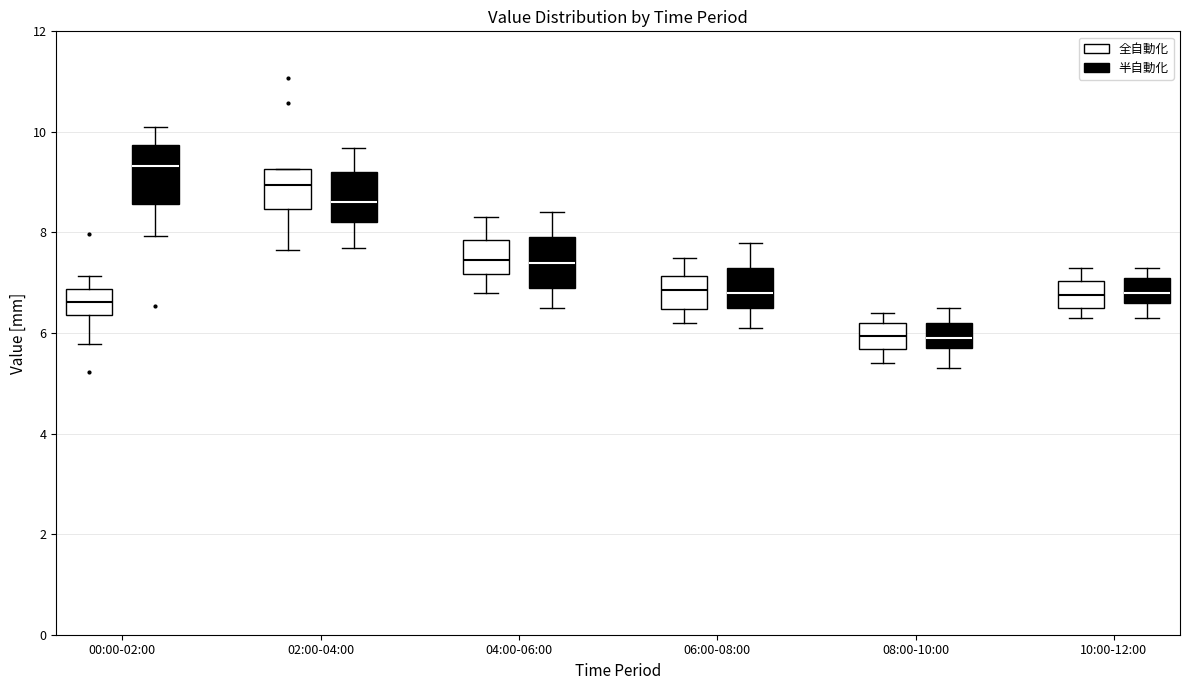

Where is the upper edge of the box for 00:00-02:00 (全自動化) on the y-axis? The values are not printed on the chart, so give them approximately, as read against the axis.

6.8